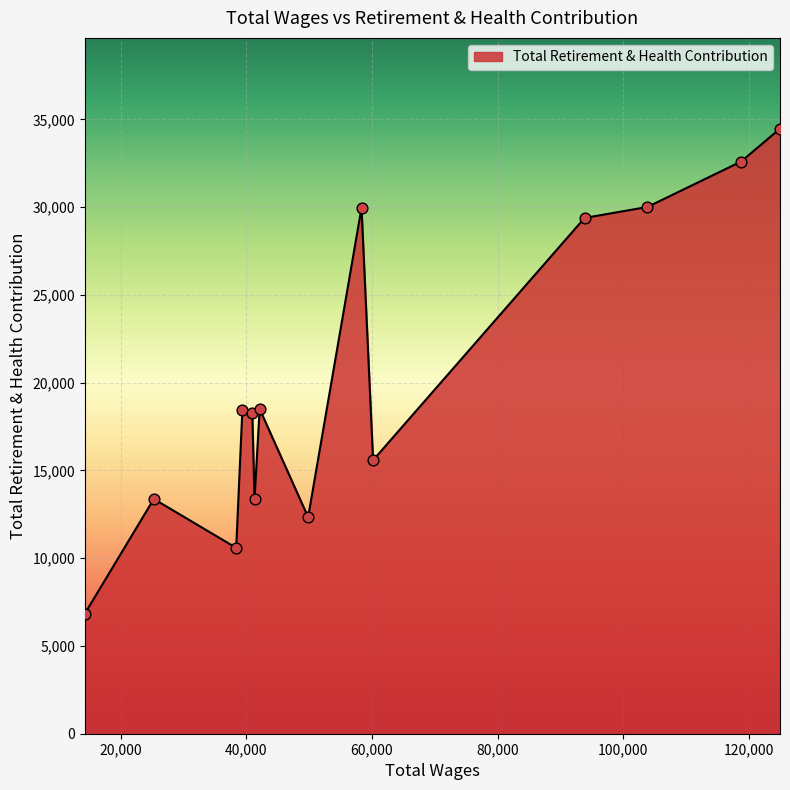

What is the maximum value shown in the chart?

34473